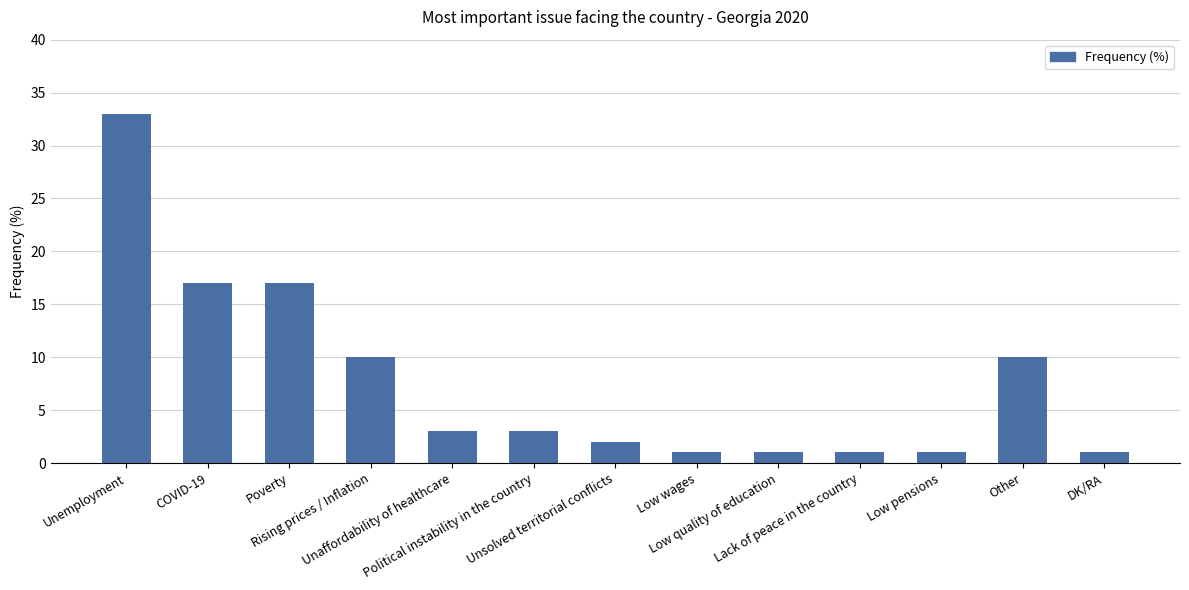

What is the average value?

8